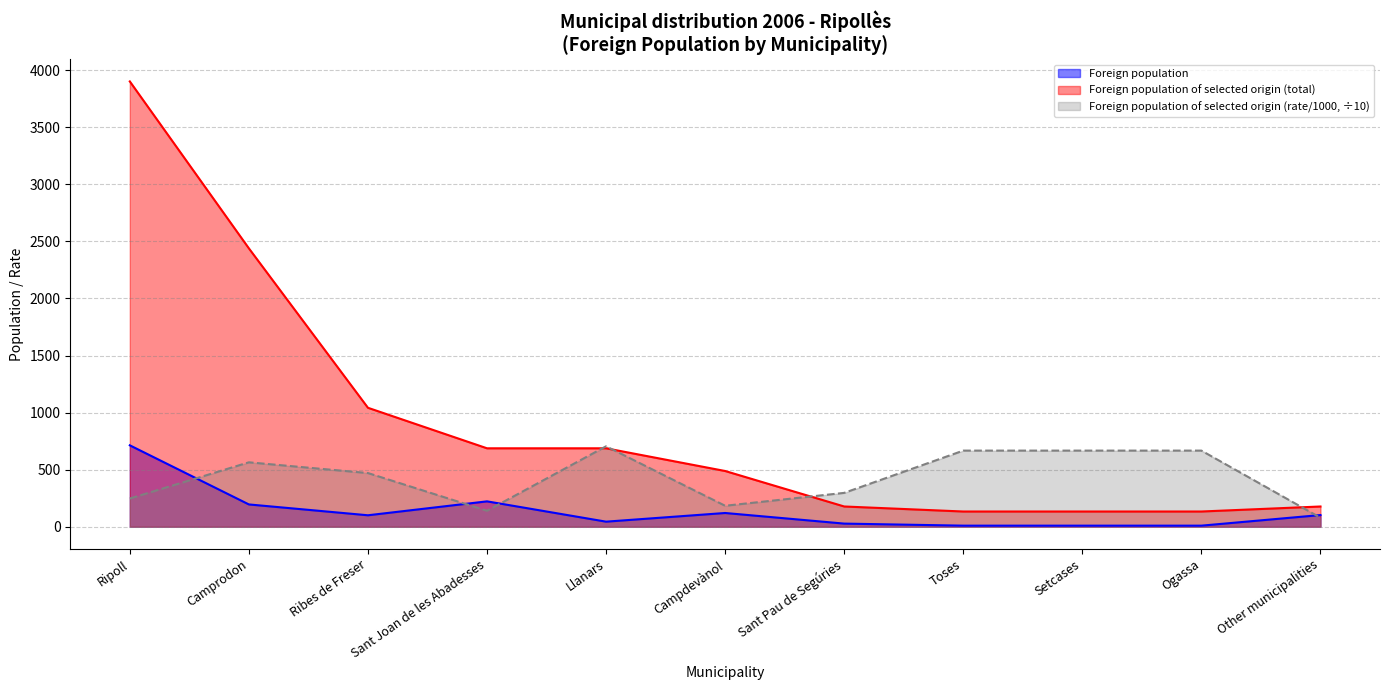

How many data points in Foreign population of selected origin (total) are above 488?

5